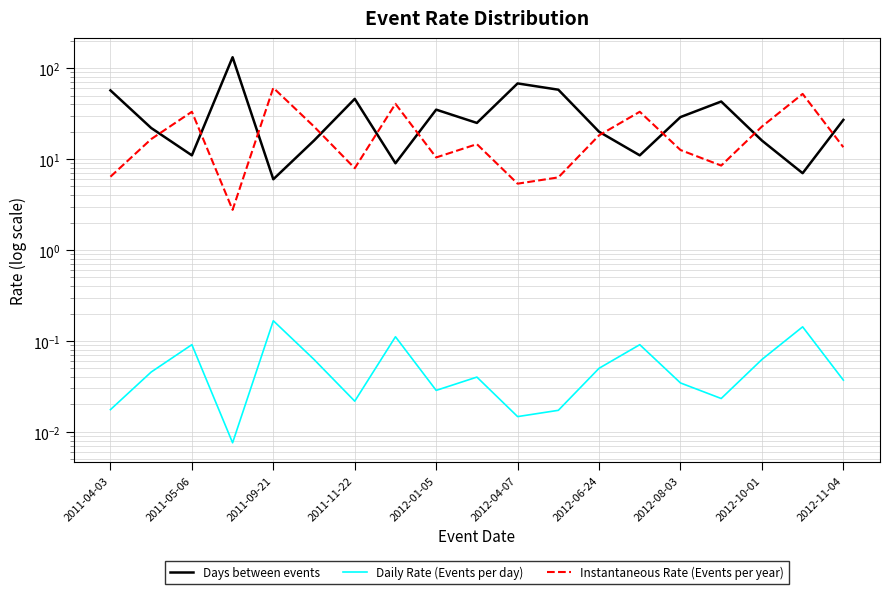

Which series has the largest range (max minus min)?

Days between events